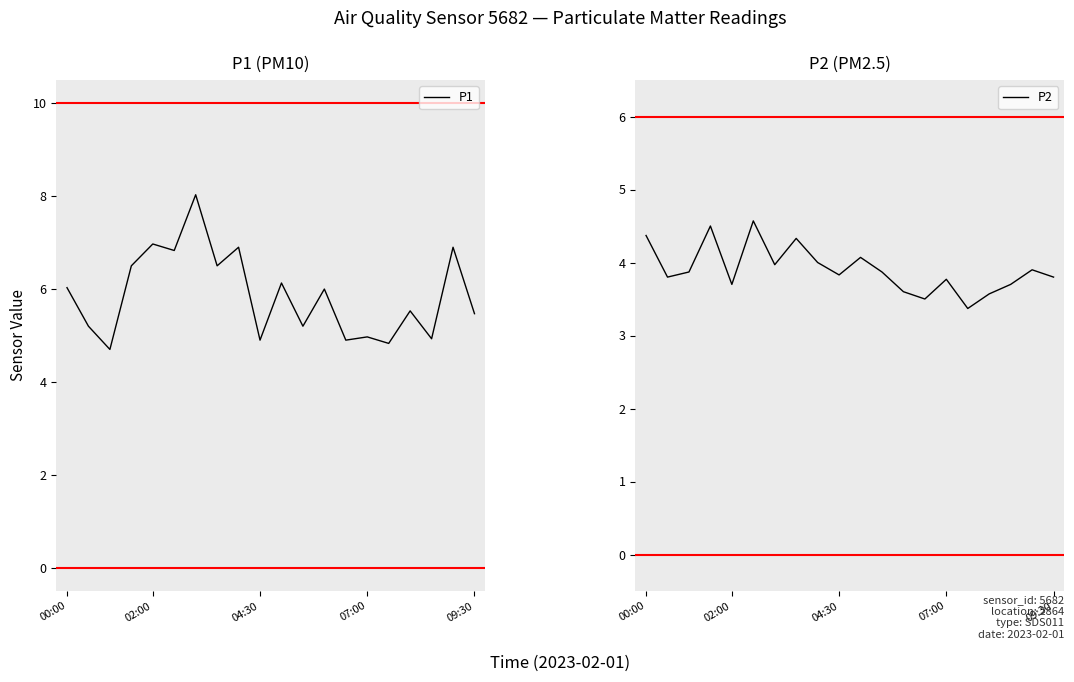

At which category does the chart reach its minimum across all series?

15